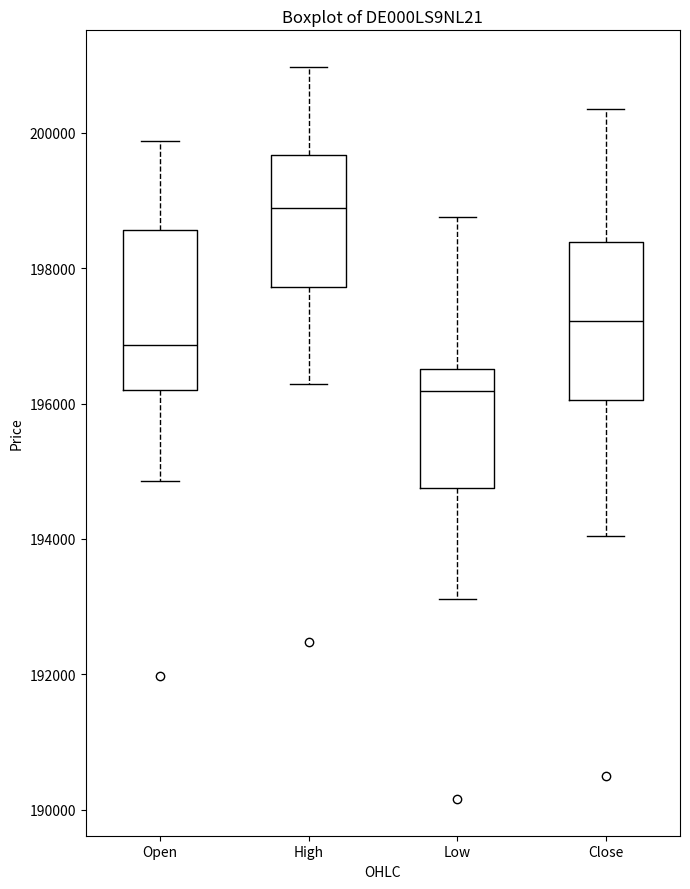

Which box has the lowest median line?

Low